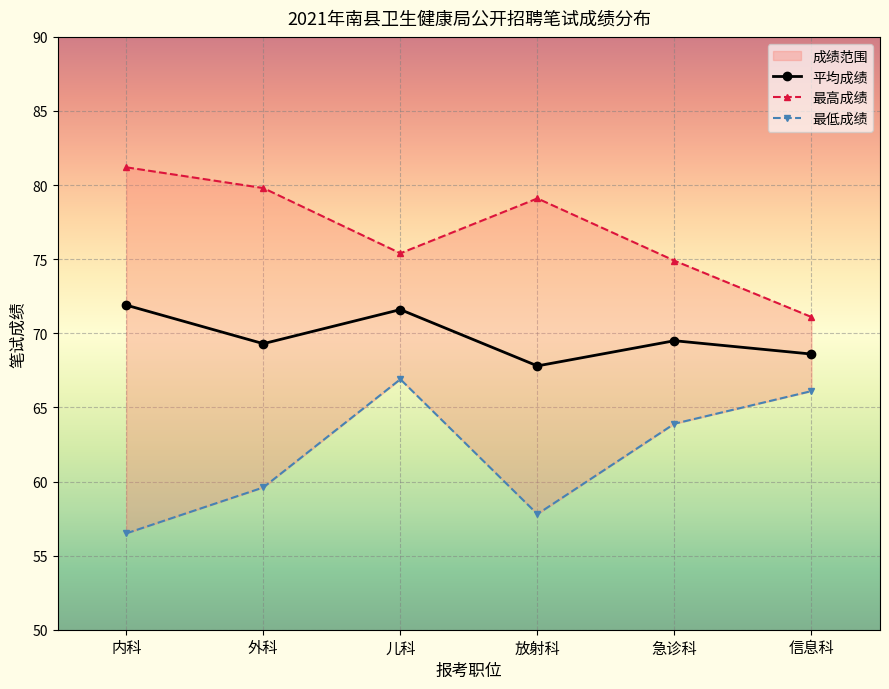

Is this an area chart (filled region under the line)?

No